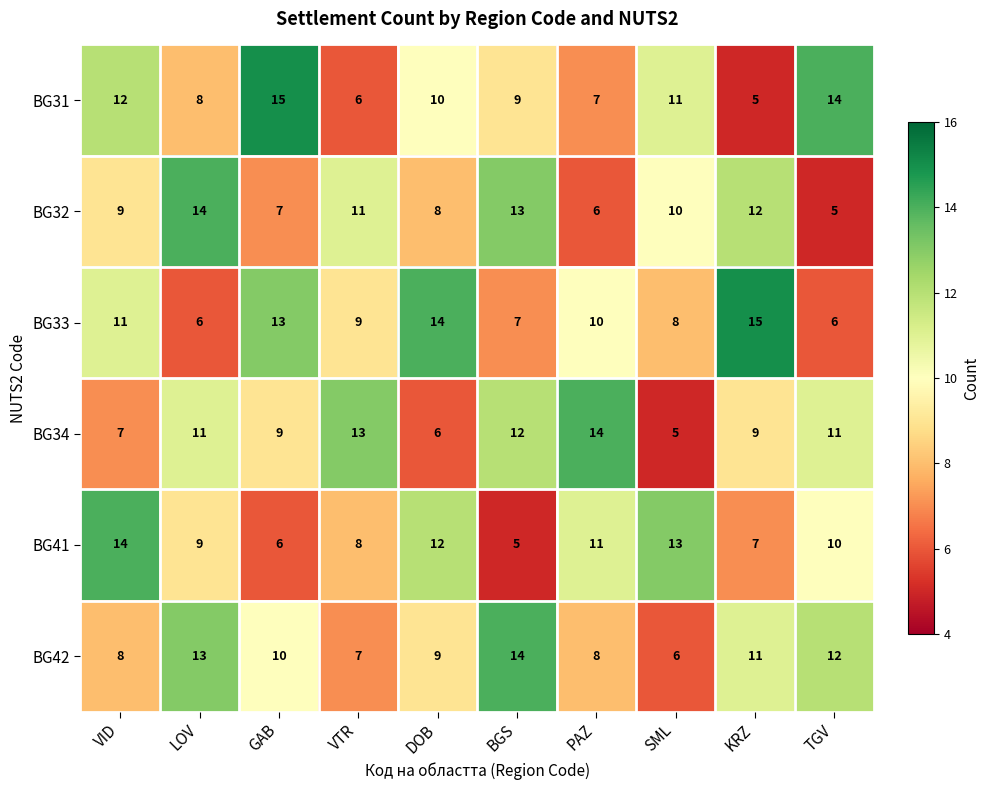

At LOV, list the series in order from smallest to largest.

BG33, BG31, BG41, BG34, BG42, BG32